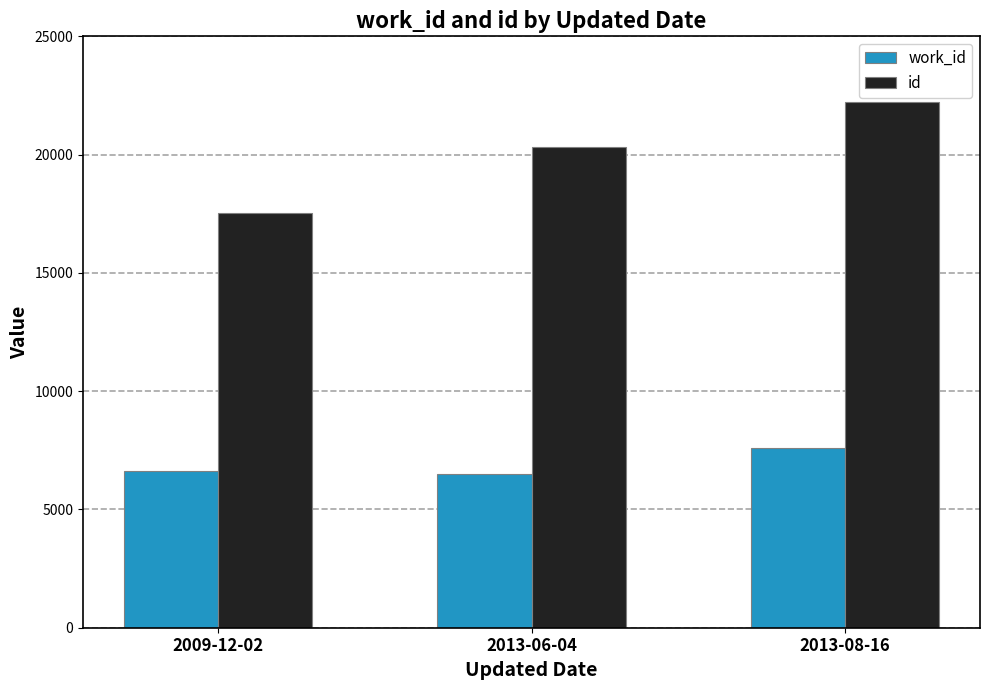

Is it true that id equals 5915 at 2009-12-02?

False